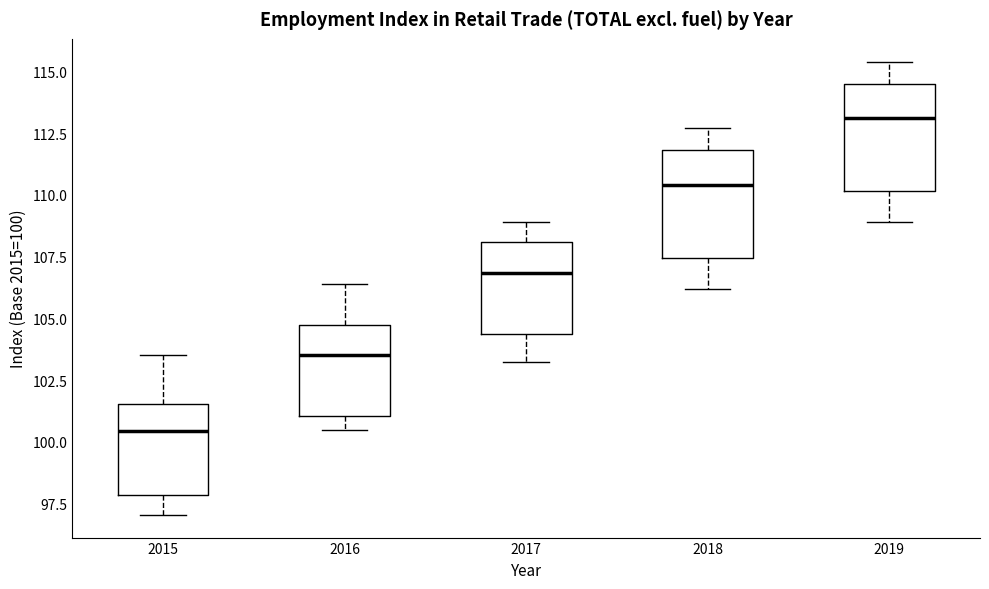

Reading left to right, read every box against the y-axis: the position of its median line, the range the box covers, and the ends of its whiskers. The values are not printed on the chart, so give them approximately, as read against the axis.

2015: median 100.5, box 98.0 to 101.5, whiskers 97.0 to 103.5
2016: median 103.5, box 101.0 to 104.5, whiskers 100.5 to 106.5
2017: median 107.0, box 104.5 to 108.0, whiskers 103.0 to 109.0
2018: median 110.5, box 107.5 to 112.0, whiskers 106.0 to 112.5
2019: median 113.0, box 110.0 to 114.5, whiskers 109.0 to 115.5